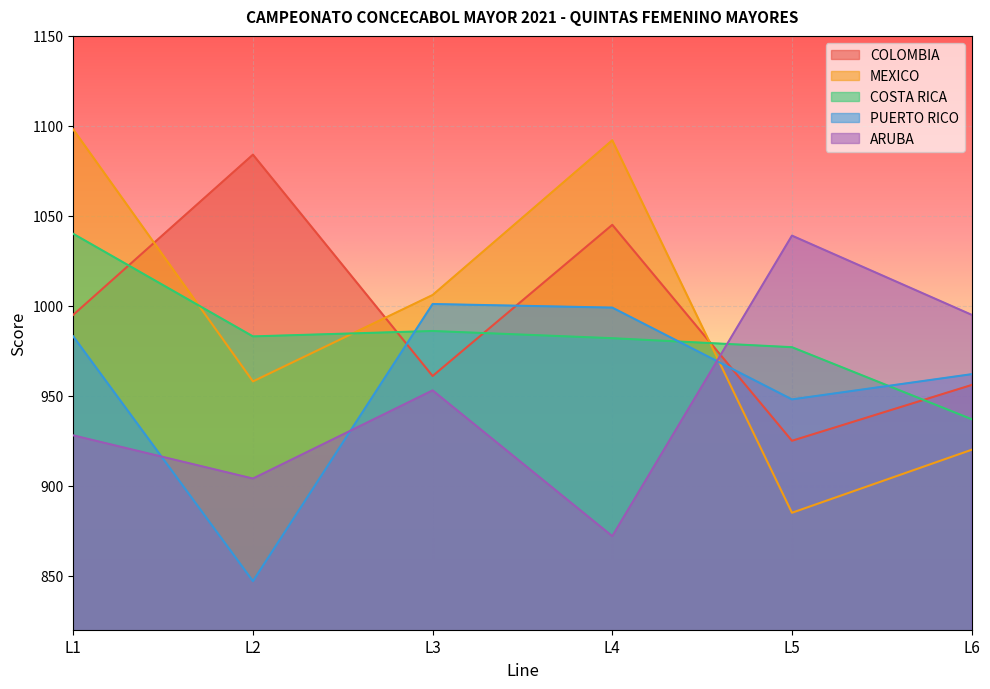

At which category is the sum across all series the highest?

L1